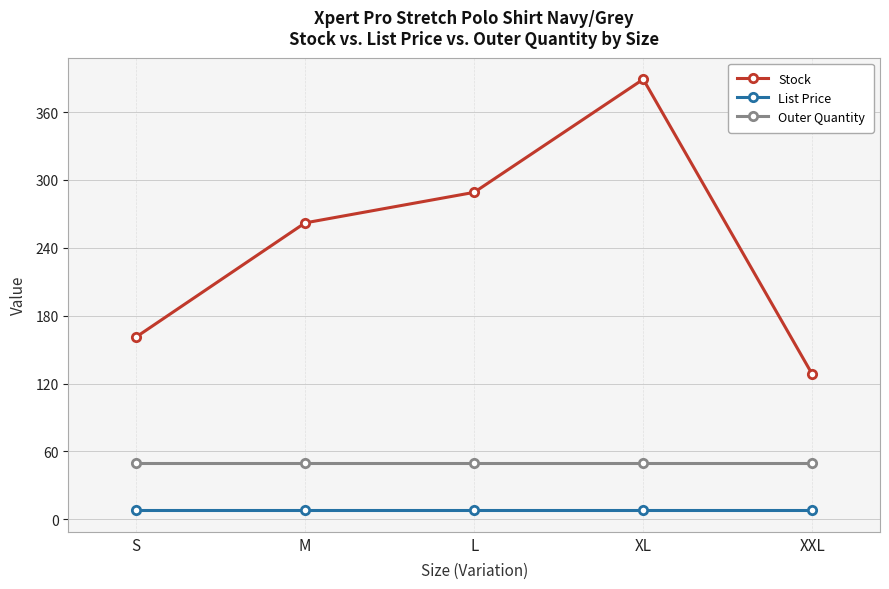

True or false: Outer Quantity has a value of 50.0 at XXL.

True